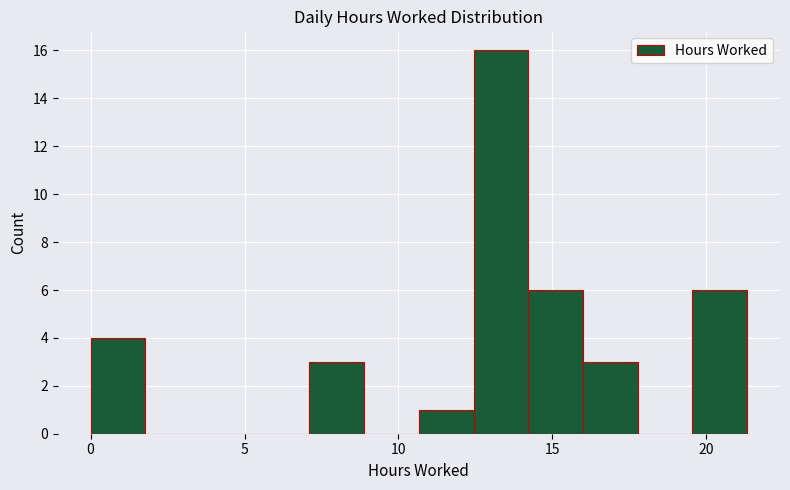

Read against the x-axis, roughly where is the centre of the tallest bar?

13.5